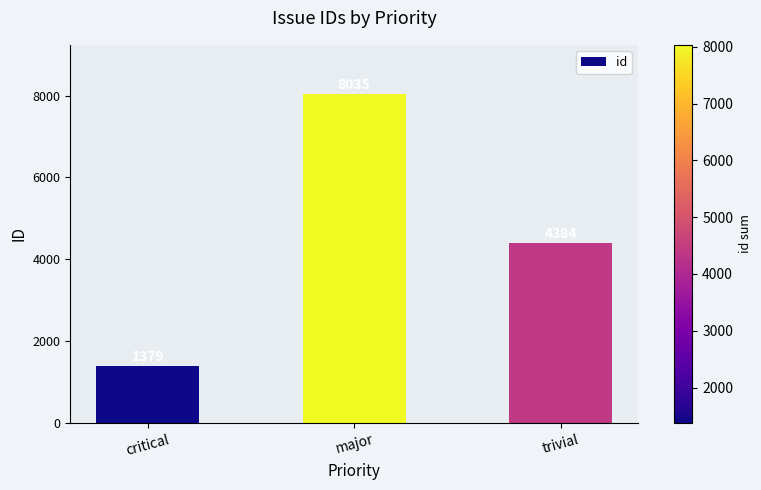

What position from the left is trivial?

3